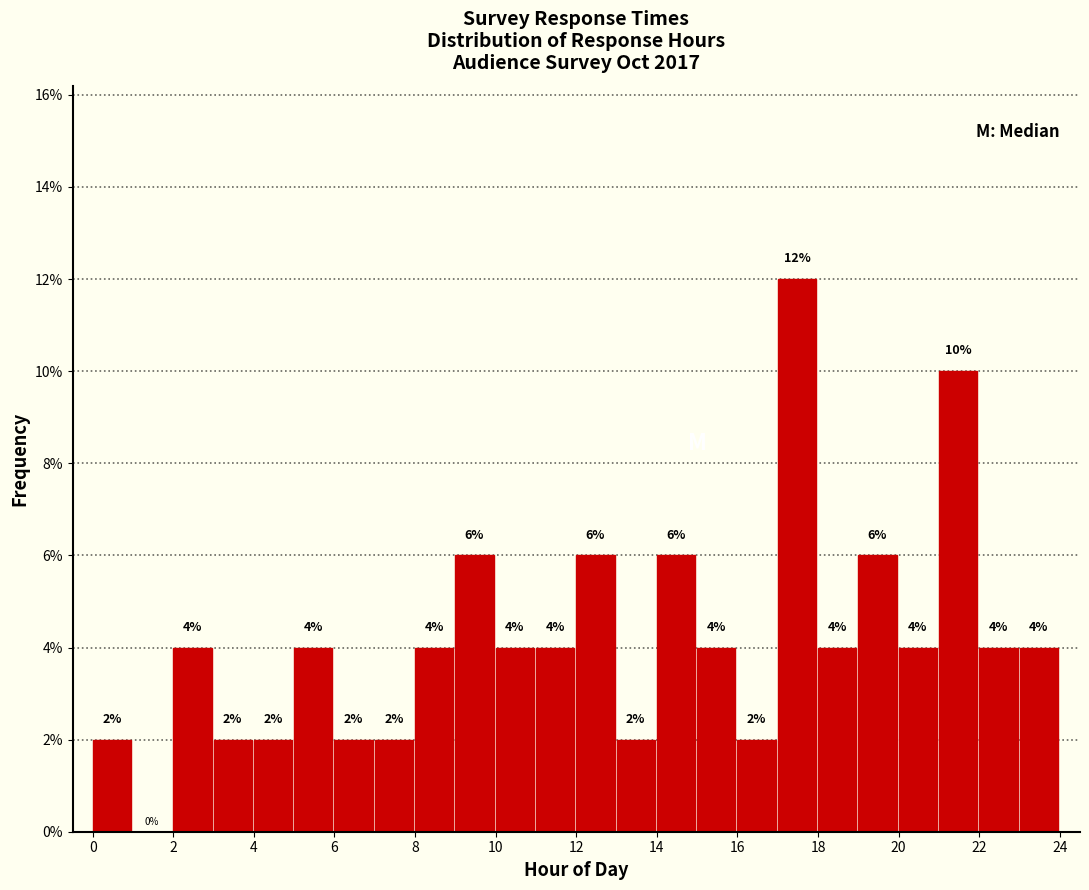

What is the height of the bar covering 21 to 22 on the x-axis?

10